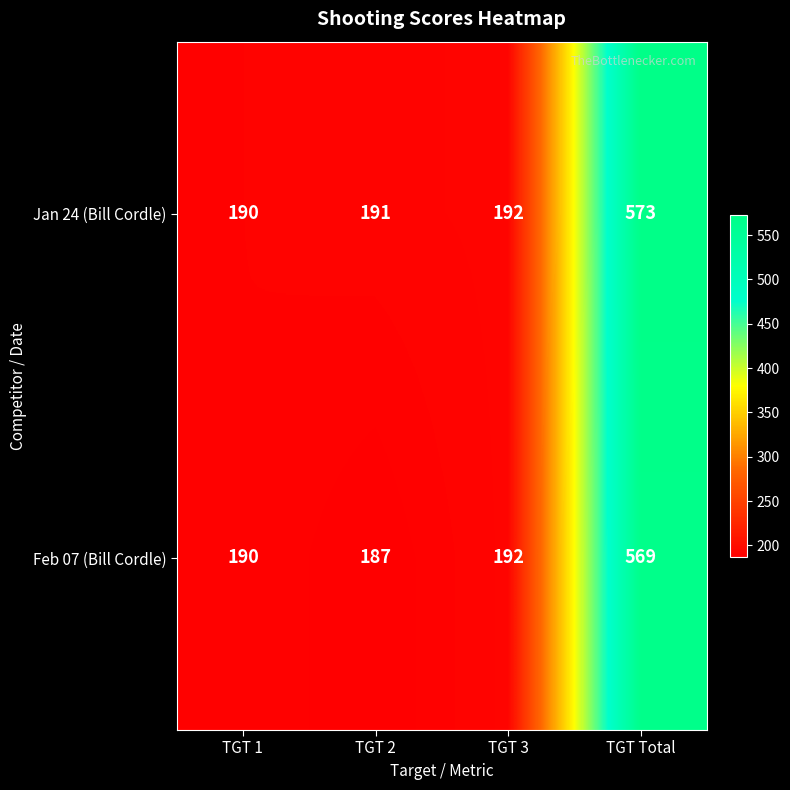

Reading left to right, what are all the values shown in this chart?

Jan 24 (Bill Cordle): 190	191	192	573
Feb 07 (Bill Cordle): 190	187	192	569